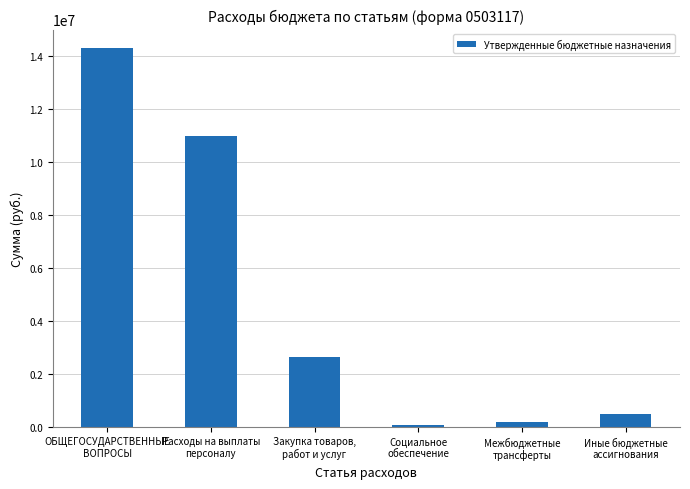

How many values are below 2633520?

3